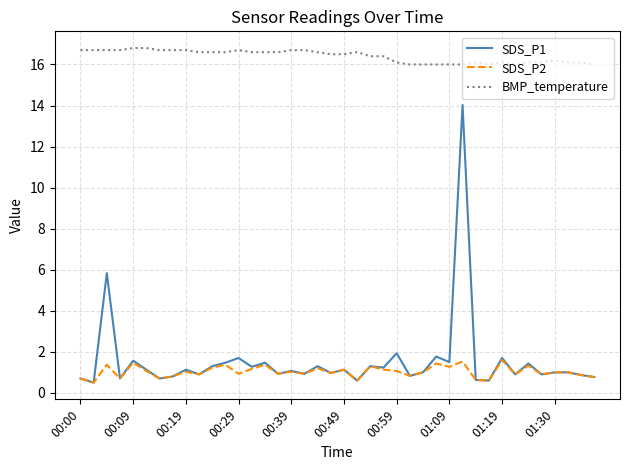

Rank the series by their maximum value, from lowest to highest.

SDS_P2, SDS_P1, BMP_temperature